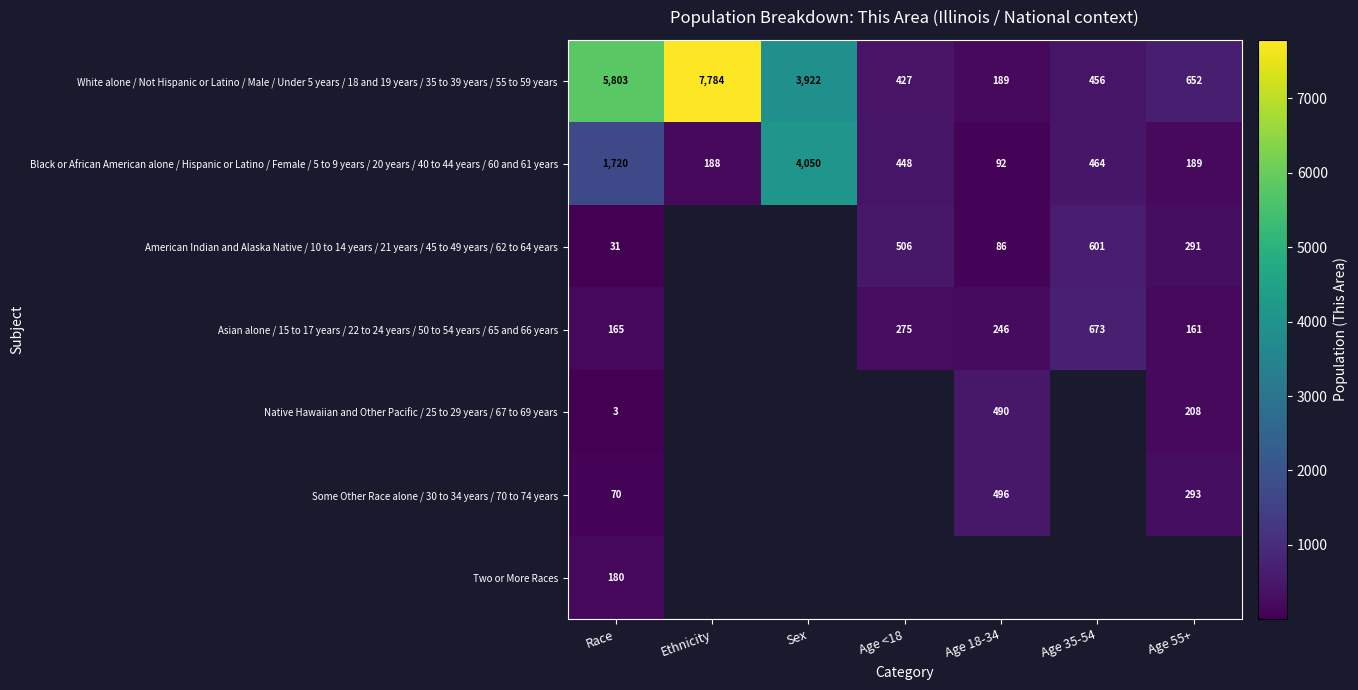

List the labels in order of Black or African American alone / Hispanic or Latino / Female / 5 to 9 years / 20 years / 40 to 44 years / 60 and 61 years value, smallest first.

Age 18-34, Ethnicity, Age 55+, Age <18, Age 35-54, Race, Sex